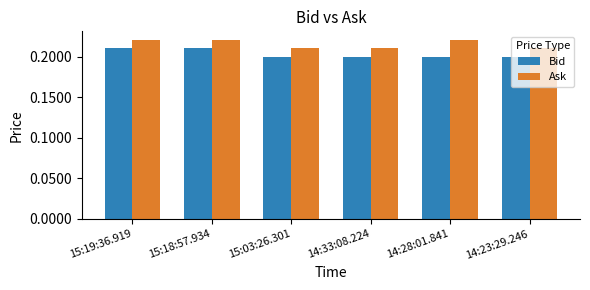

Is it true that Ask equals 0.2 at 14:33:08.224?

True